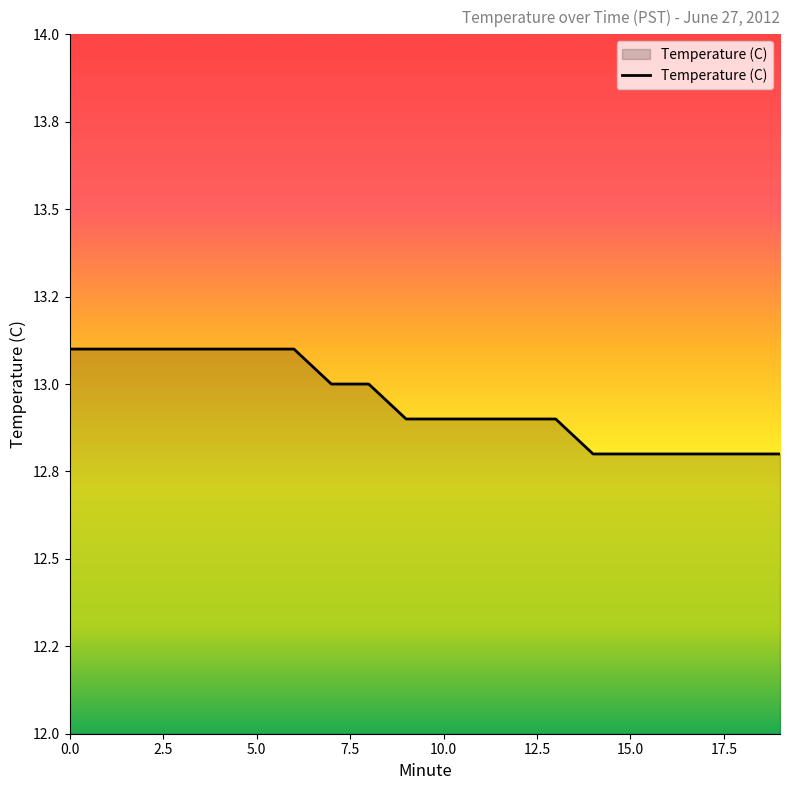

Reading left to right, list all the values displayed in this chart.

13.1	13.1	13.1	13.1	13.1	13.1	13.1	13.0	13.0	12.9	12.9	12.9	12.9	12.9	12.8	12.8	12.8	12.8	12.8	12.8